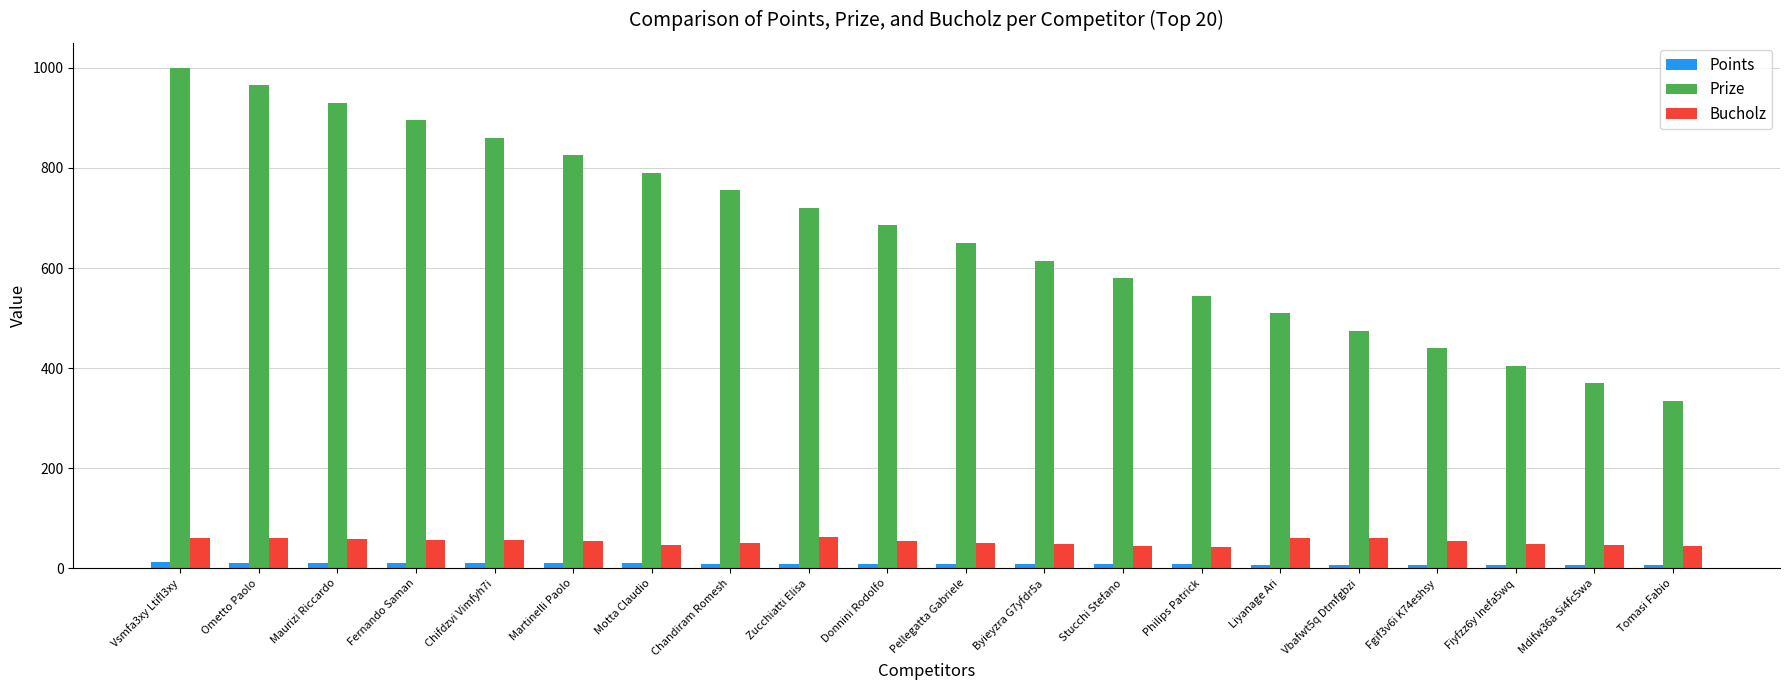

What is the value of the Prize bar at the 3rd from the left?

930